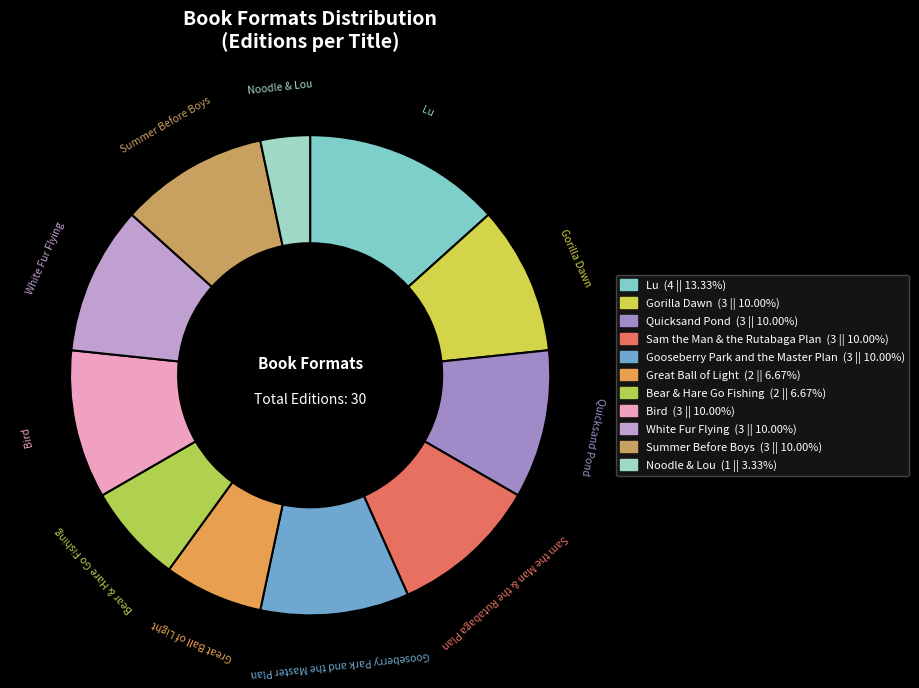

How many slices are in this pie chart?

11